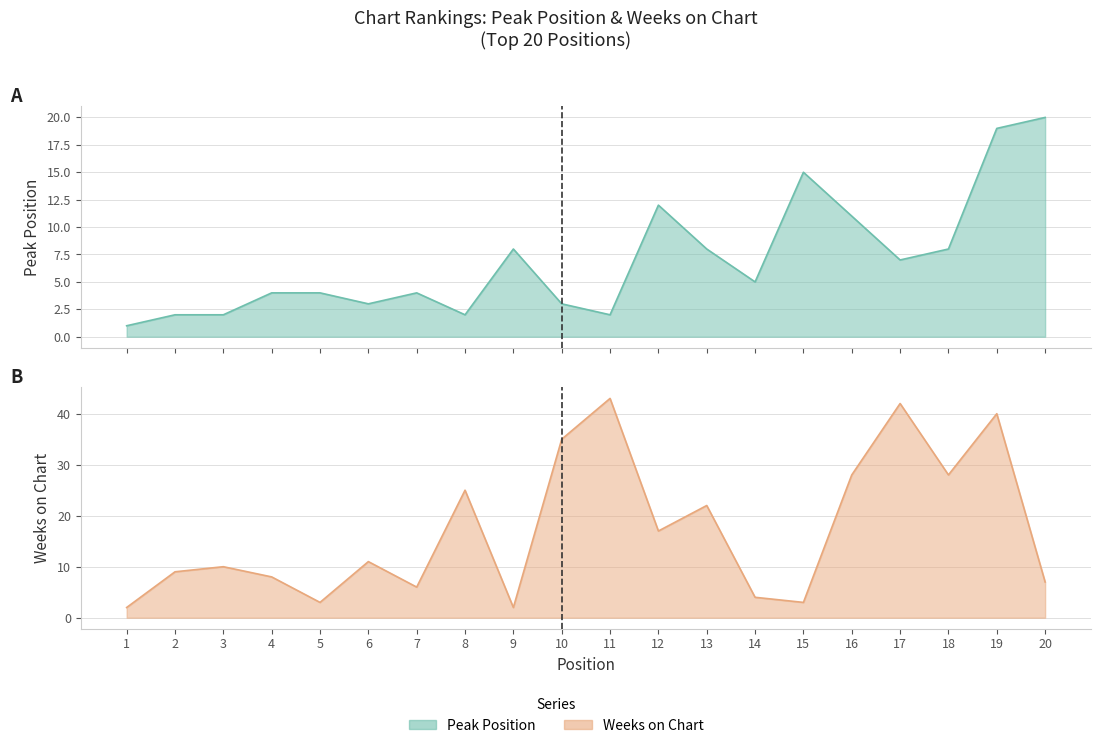

What is the sum of the Weeks on Chart values at 16 and 17?

70